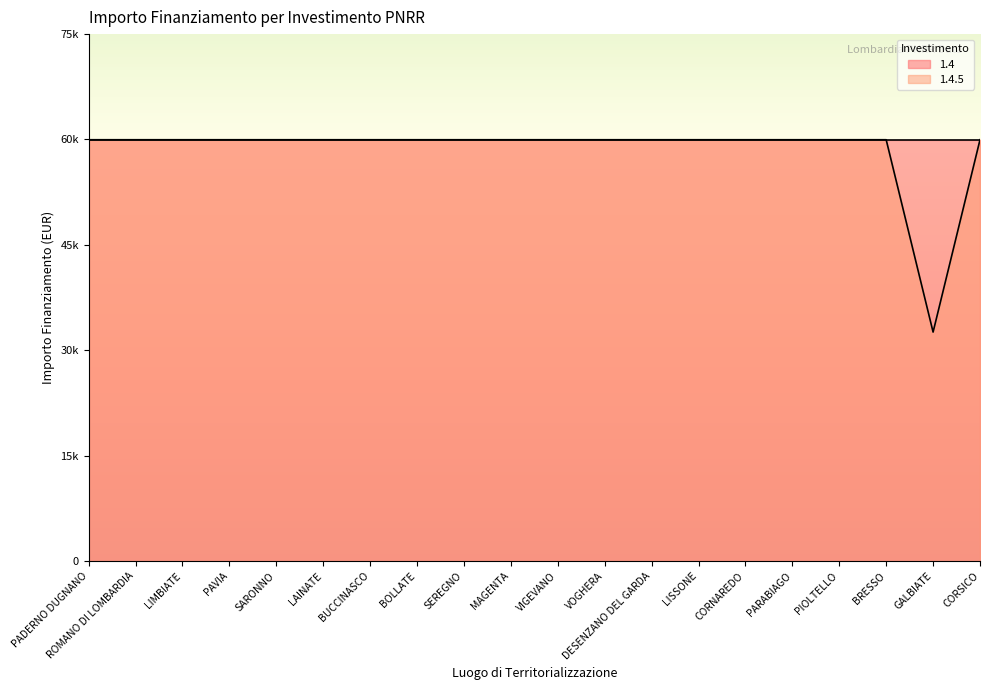

Reading left to right, extract all data points from this chart.

59966	59966	59966	59966	59966	59966	59966	59966	59966	59966	59966	59966	59966	59966	59966	59966	59966	59966	32589	59966